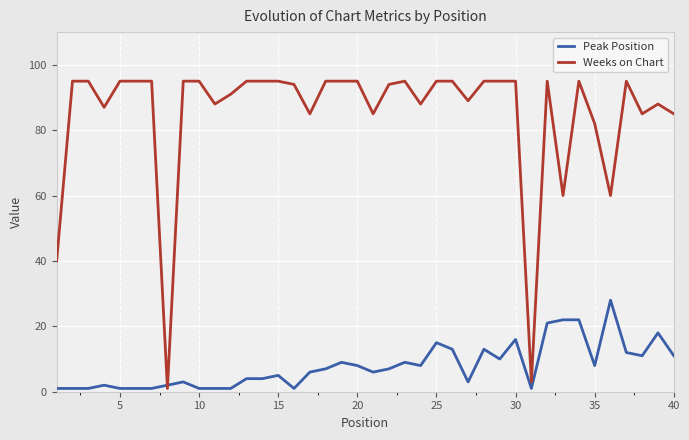

List the series in order of their overall mean, lowest first.

Peak Position, Weeks on Chart